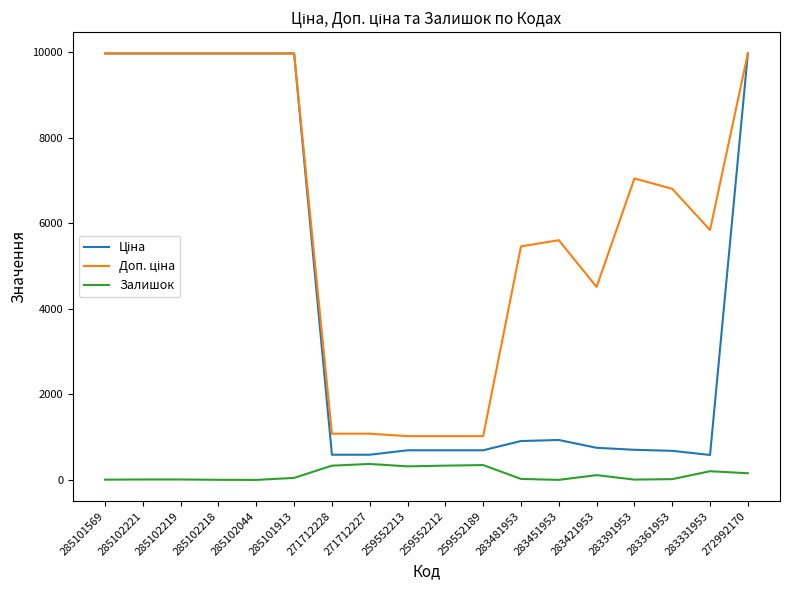

What is the maximum value shown in the chart?

9975.0